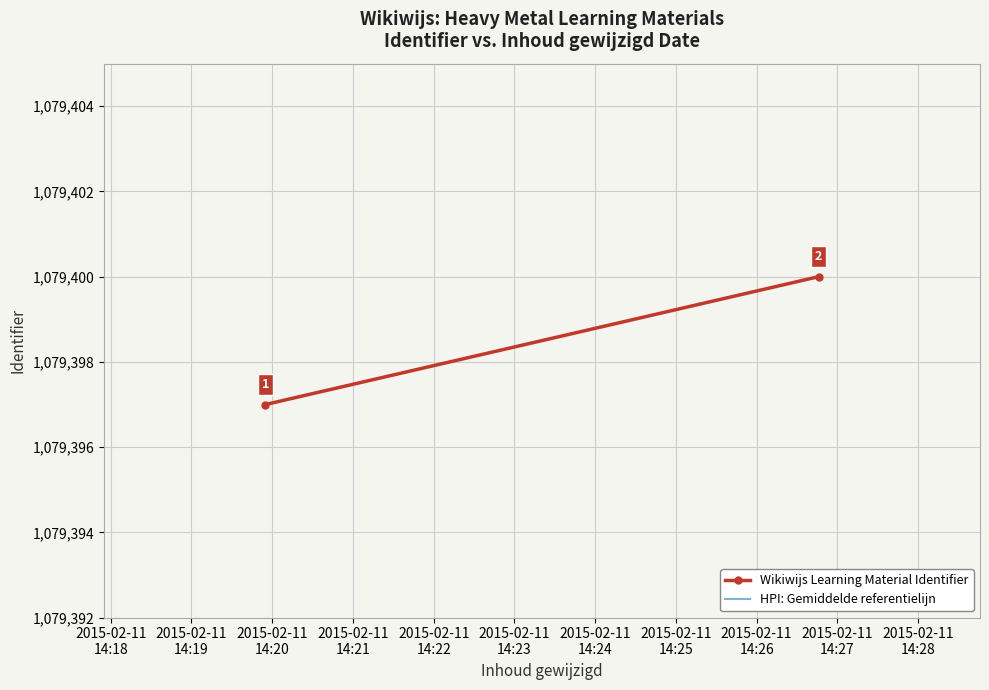

What are all the series names shown in the legend?

Wikiwijs Learning Material Identifier, HPI: Gemiddelde referentielijn